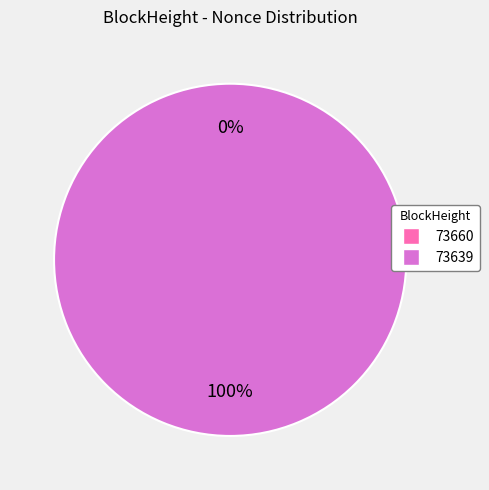

The 73639 slice represents 100% of the pie. True or false?

True